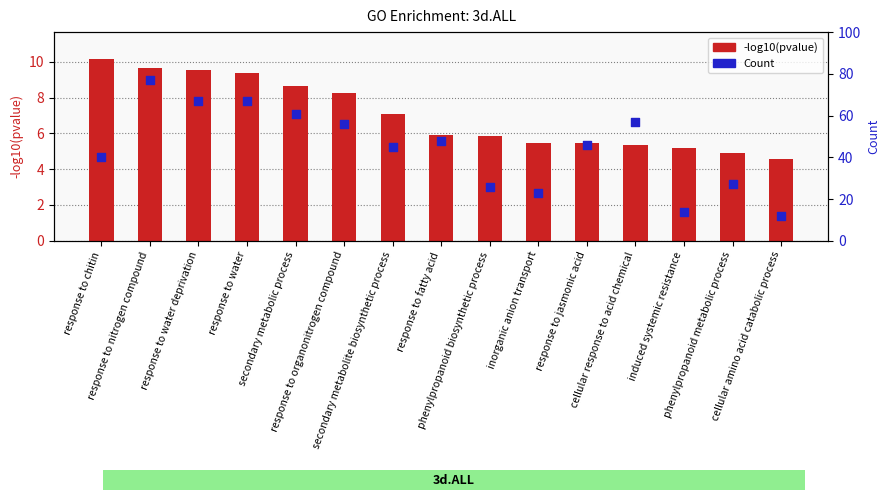

Which series contains the highest Y value?

Count